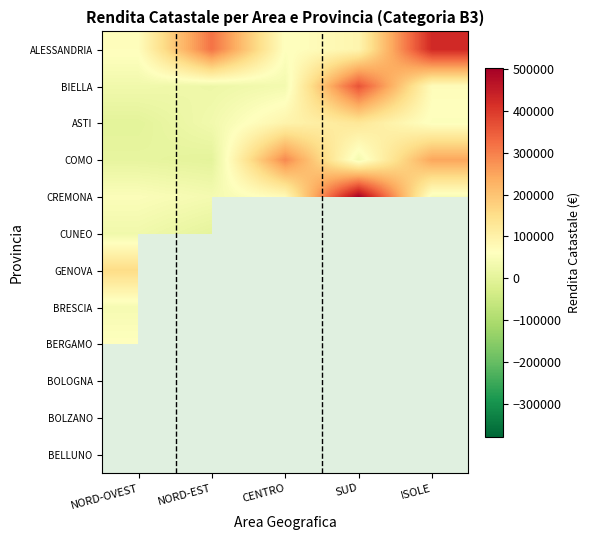

Which series has the widest spread of values?

CREMONA